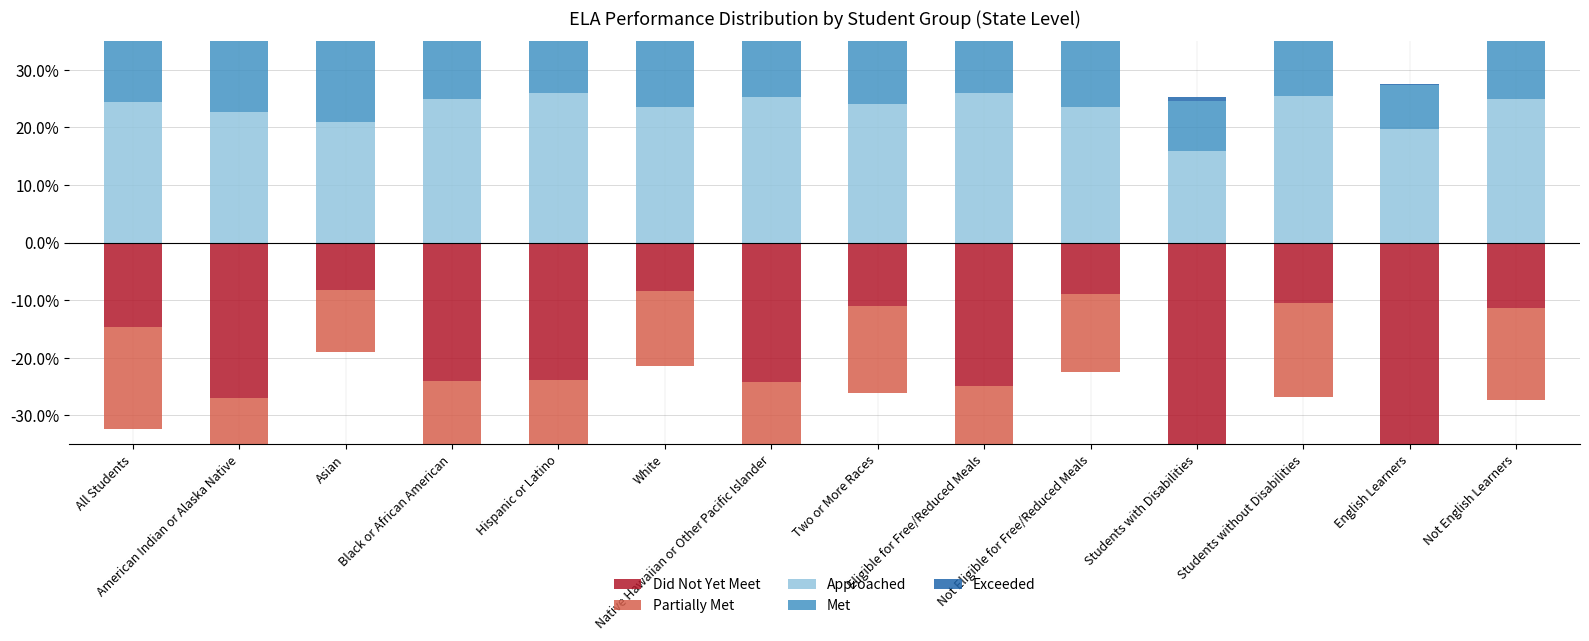

Between Not English Learners and Not Eligible for Free/Reduced Meals, which is larger?

Not Eligible for Free/Reduced Meals